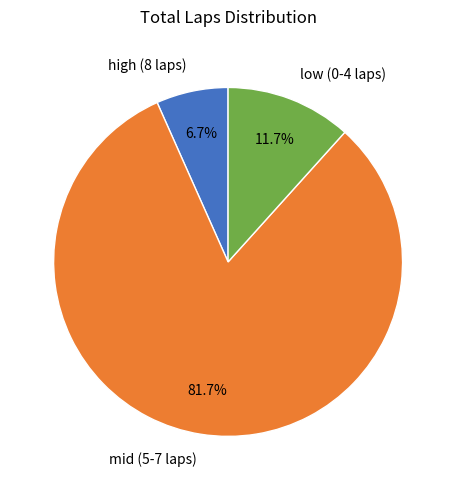

Which has a higher value, high (8 laps) or low (0-4 laps)?

low (0-4 laps)